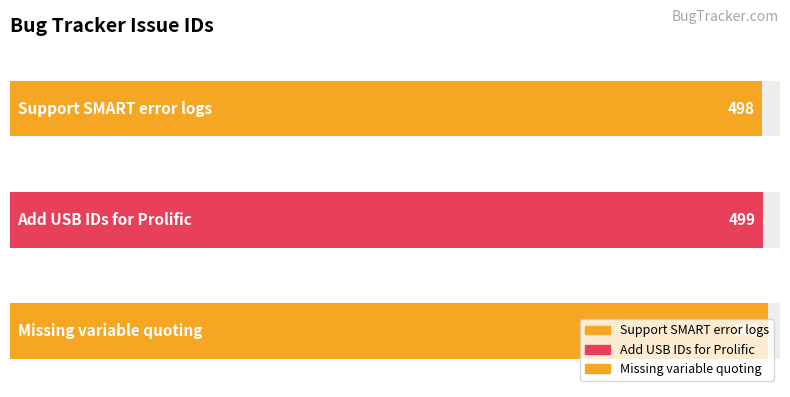

The value at Add USB IDs for Prolific is 499. True or false?

True